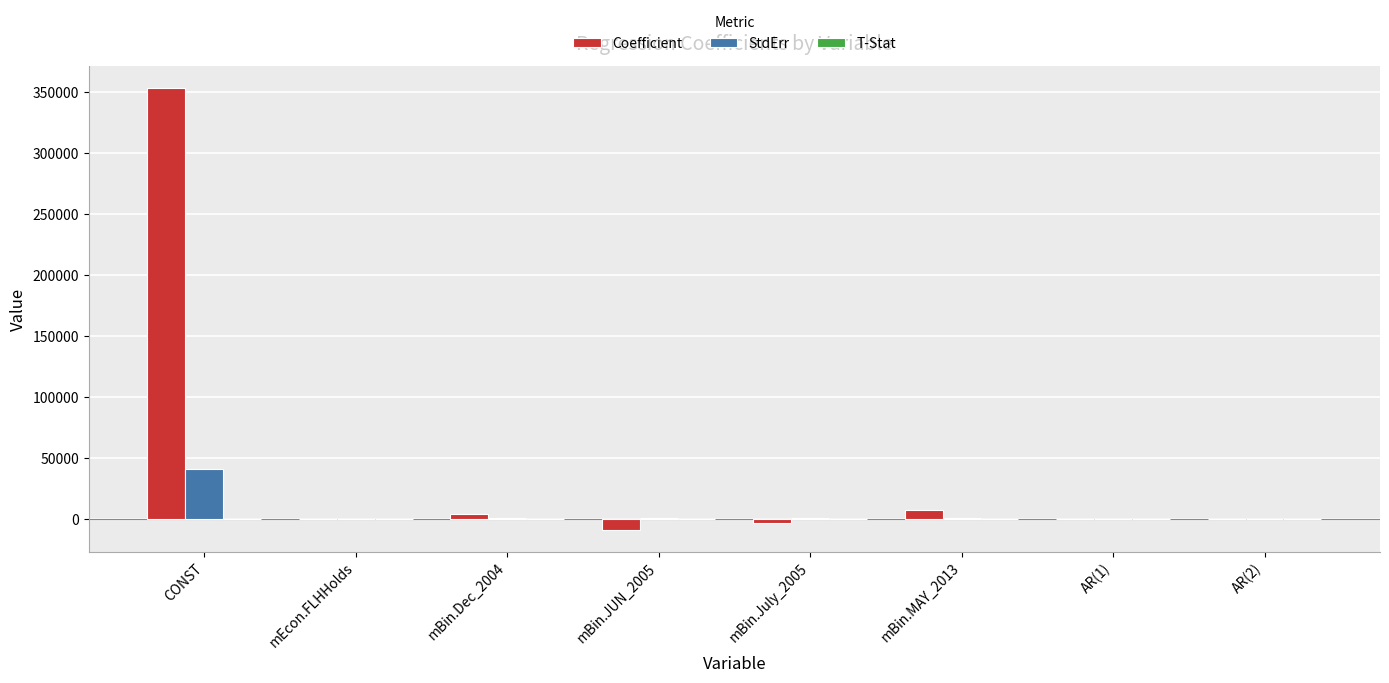

Between CONST and AR(2), which series saw the biggest shift?

Coefficient